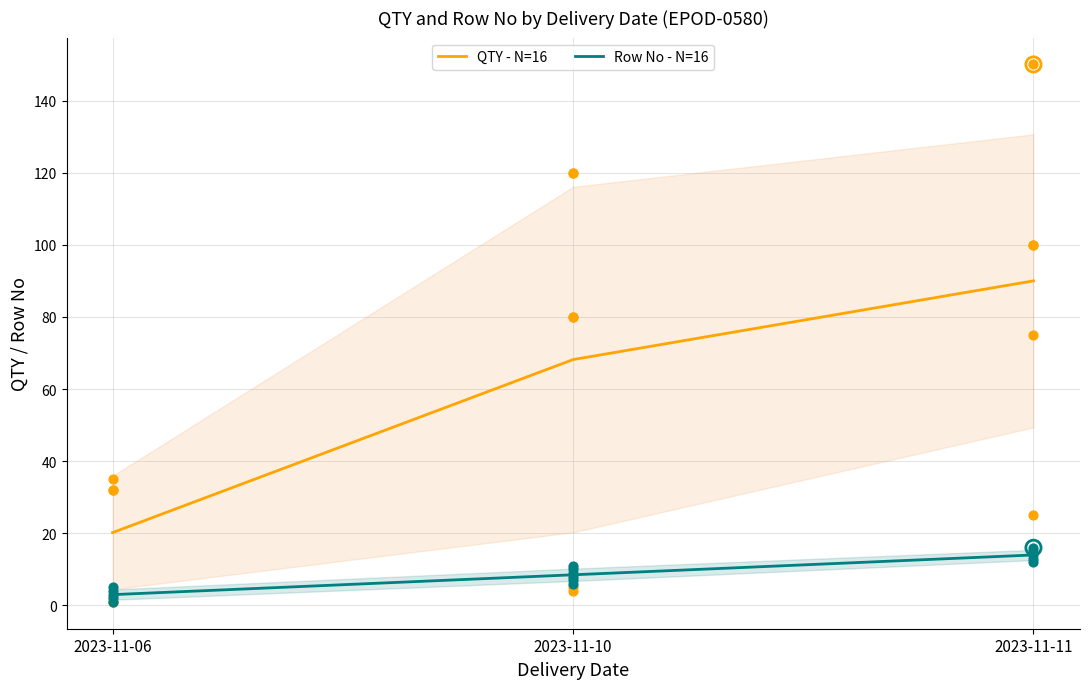

At which category is the sum across all series the highest?

2023-11-11